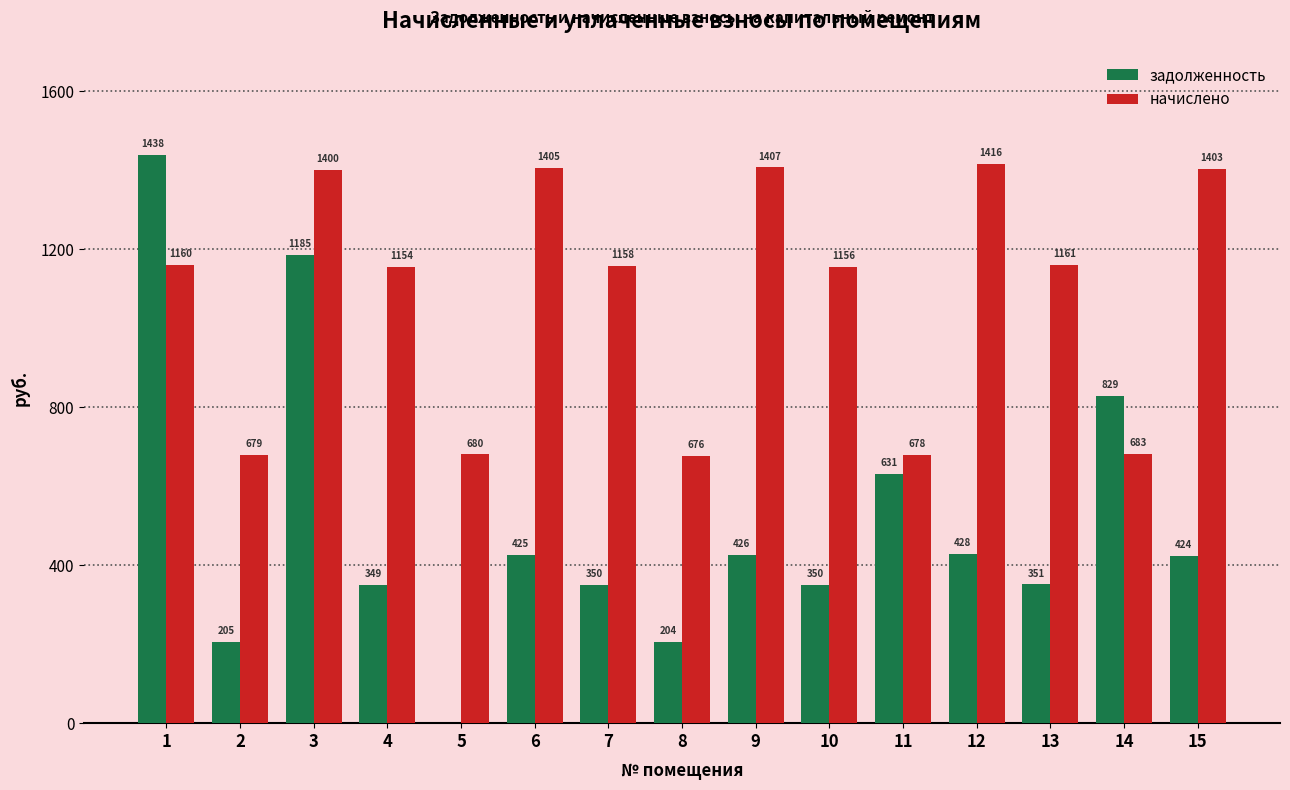

What are all the series names shown in the legend?

задолженность, начислено